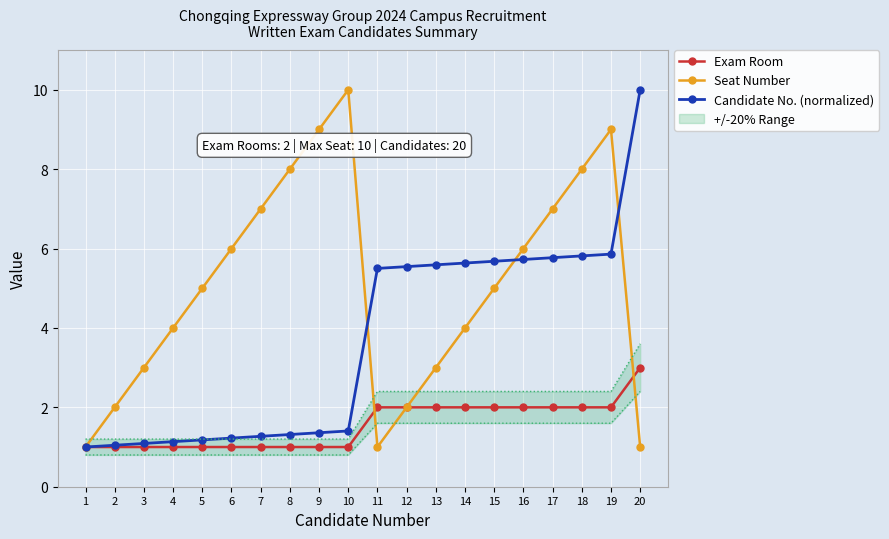

At which category does the chart reach its peak across all series?

10